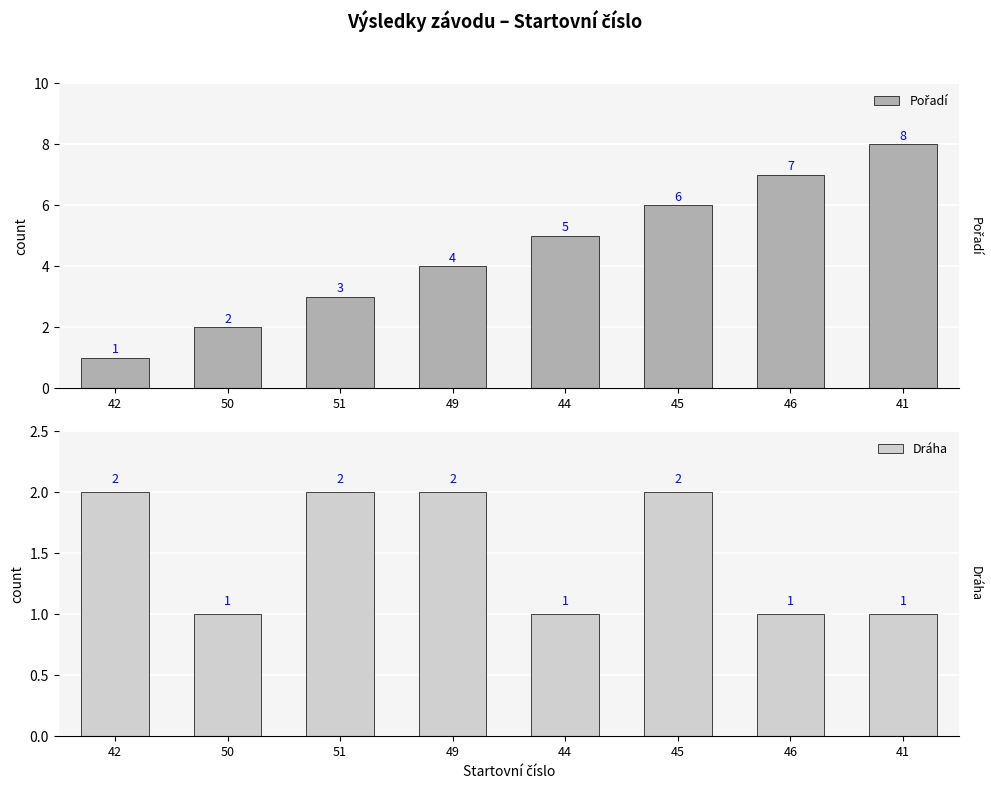

The Pořadí series shows 1 at 42. True or false?

True